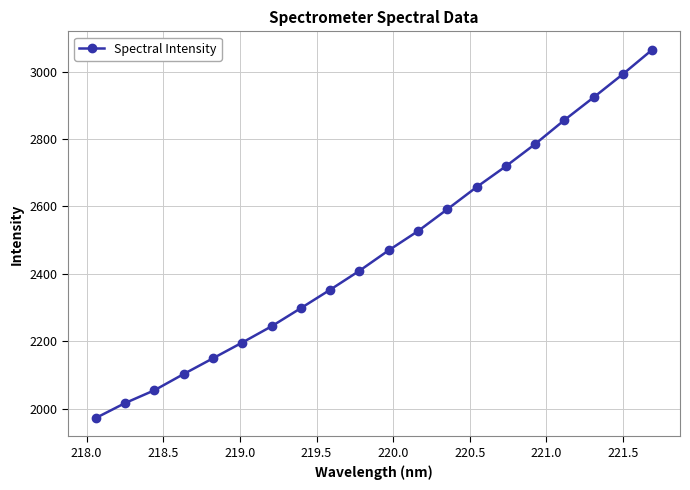

What is the difference between the maximum and second lowest values?

1048.1